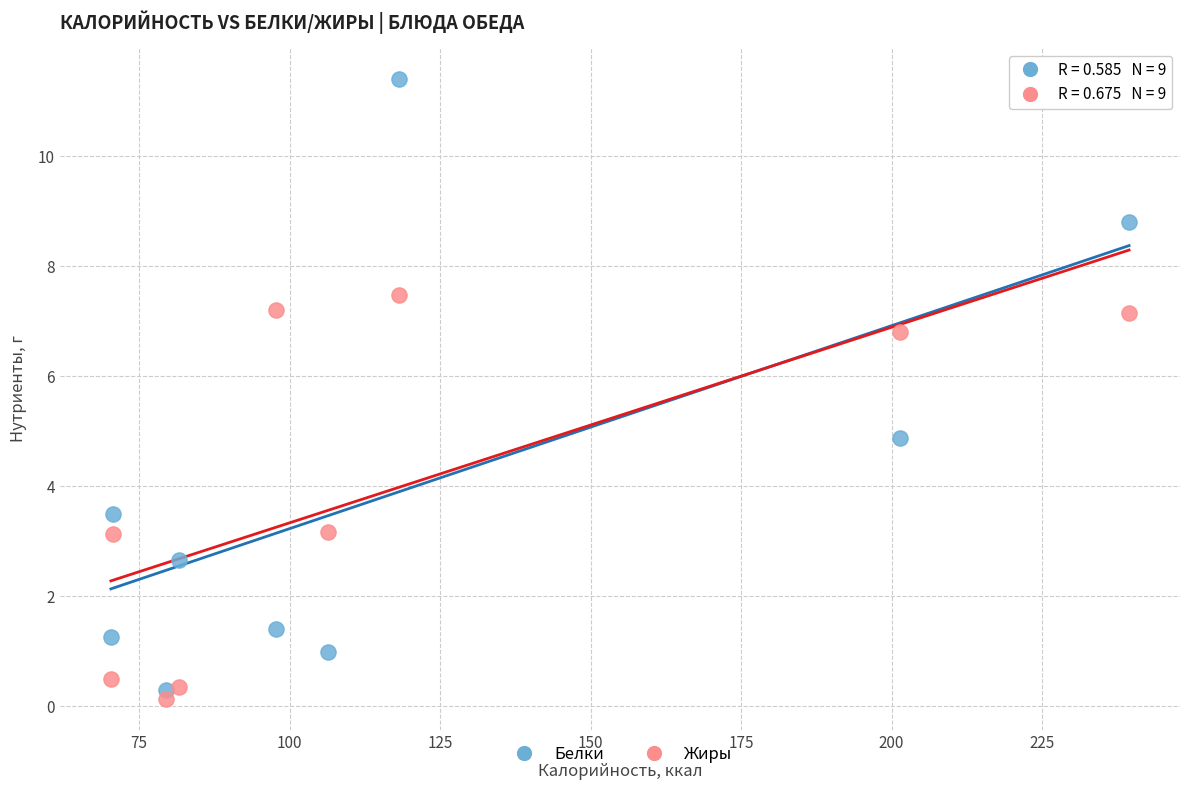

Across all data points, what is the range of Y values (max minus min)?

11.3